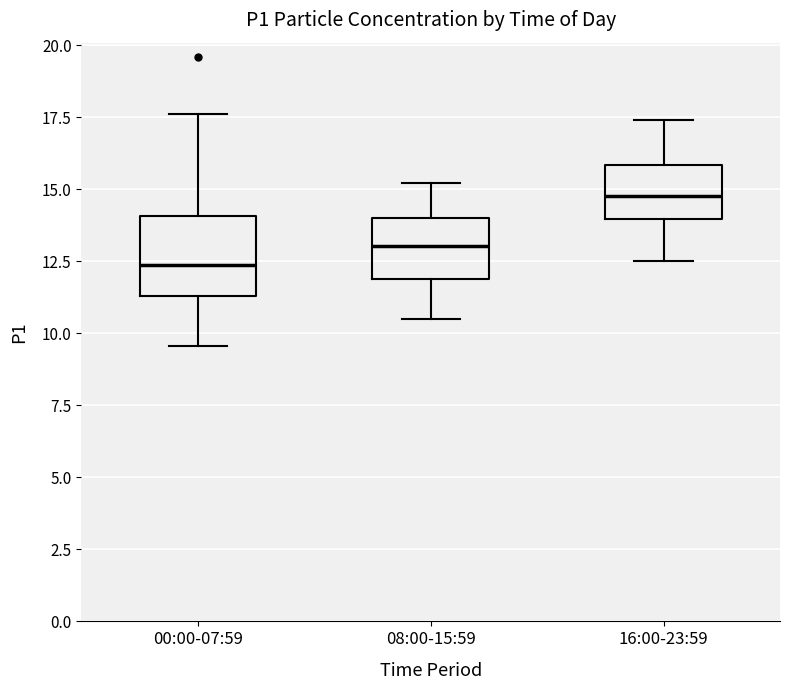

Reading left to right, read every box against the y-axis: the position of its median line, the range the box covers, and the ends of its whiskers. The values are not printed on the chart, so give them approximately, as read against the axis.

00:00-07:59: median 12.5, box 11.5 to 14.0, whiskers 9.5 to 17.5
08:00-15:59: median 13.0, box 12.0 to 14.0, whiskers 10.5 to 15.0
16:00-23:59: median 15.0, box 14.0 to 16.0, whiskers 12.5 to 17.5